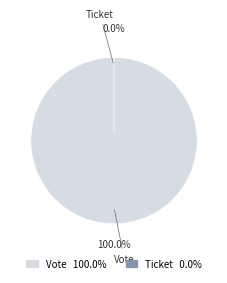

Which slice is the largest?

Vote